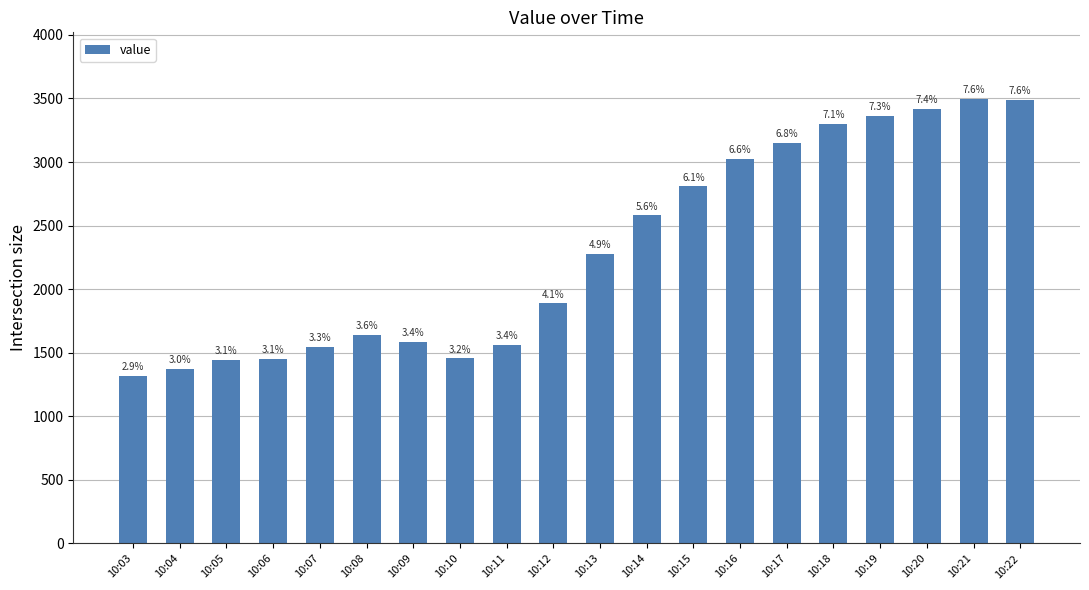

Does the chart contain any negative values?

No